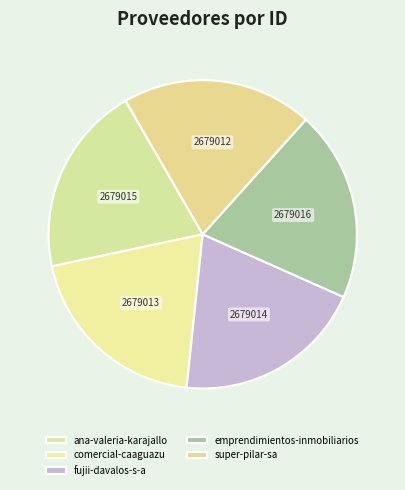

The super-pilar-sa slice represents 27% of the pie. True or false?

False